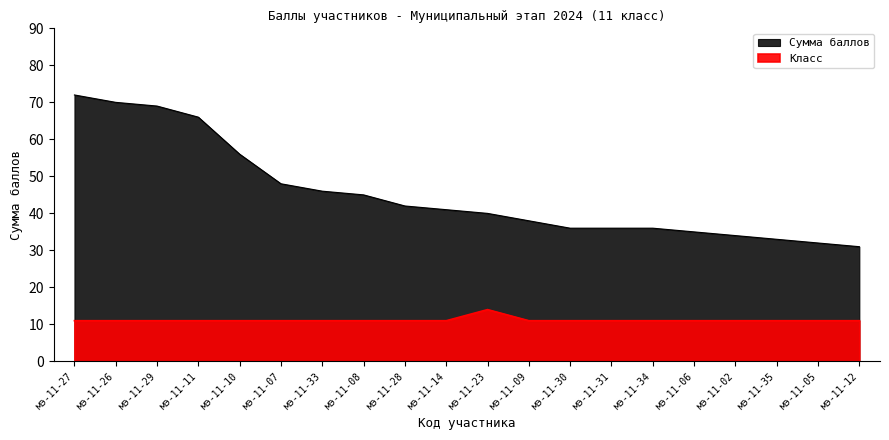

Which series has the largest range (max minus min)?

Сумма баллов